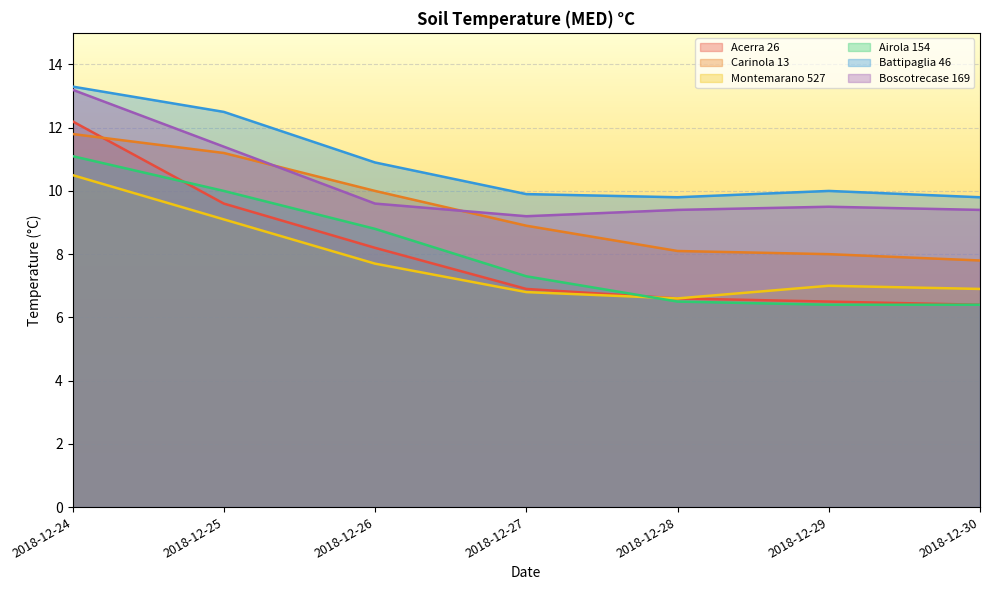

At which label does Acerra 26 reach its minimum?

2018-12-30